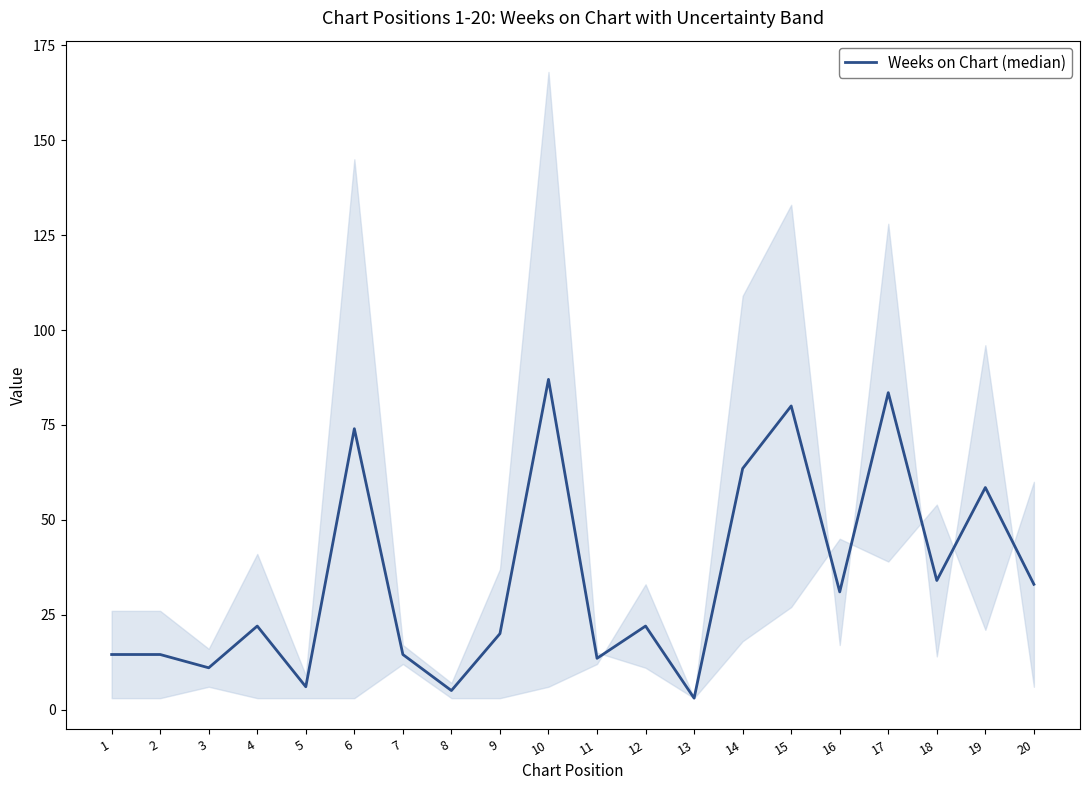

At which label does the data first exceed 22?

6